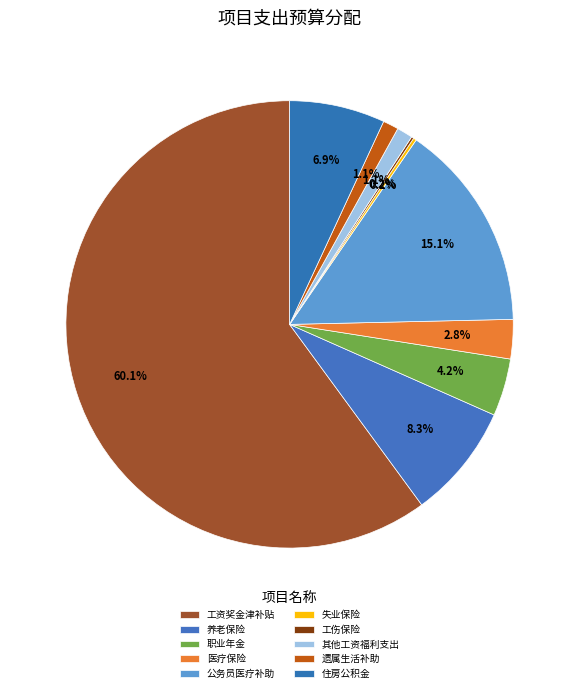

Between 遗属生活补助 and 工伤保险, which is larger?

遗属生活补助